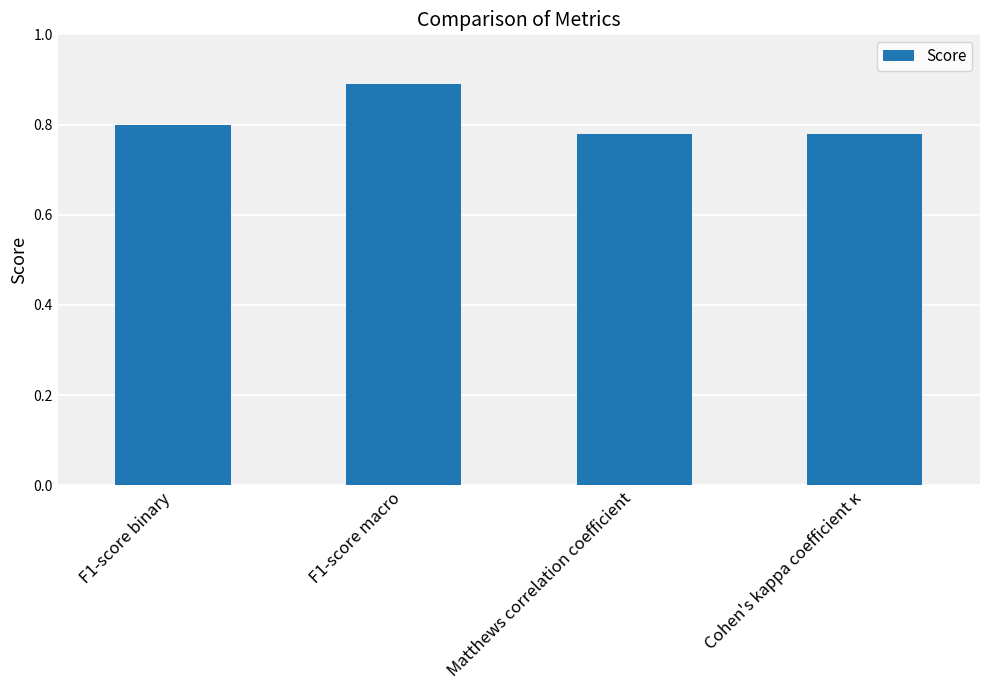

The value at Cohen's kappa coefficient κ is 0.2. True or false?

False